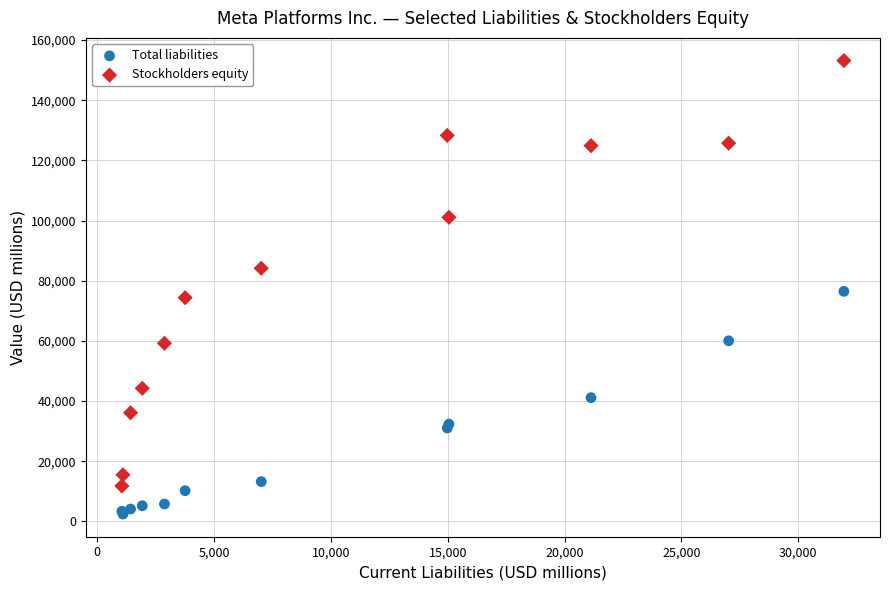

What are all the series names shown in the legend?

Total liabilities, Stockholders equity